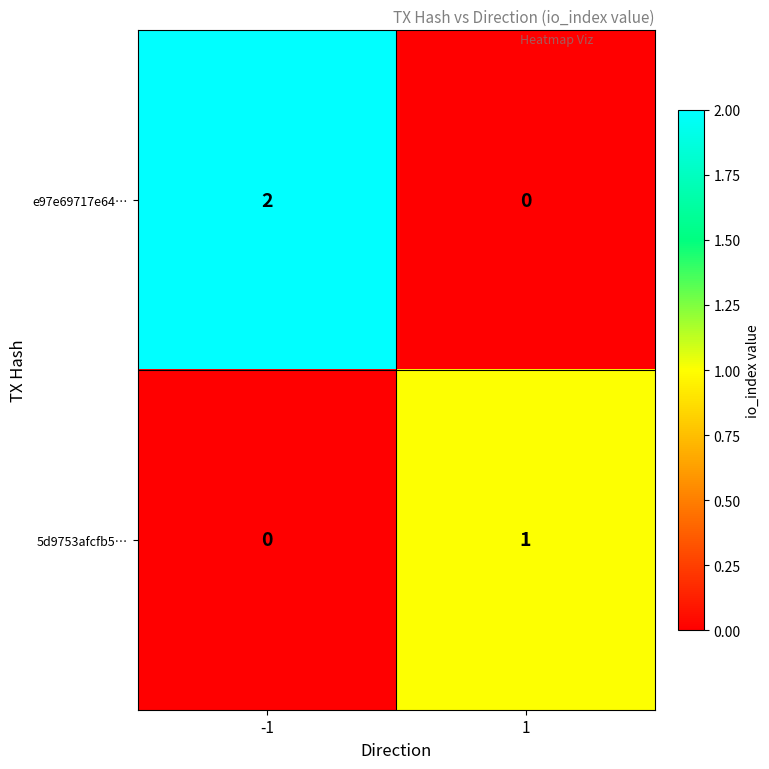

The value of e97e69717e64… at -1 is 3. True or false?

False